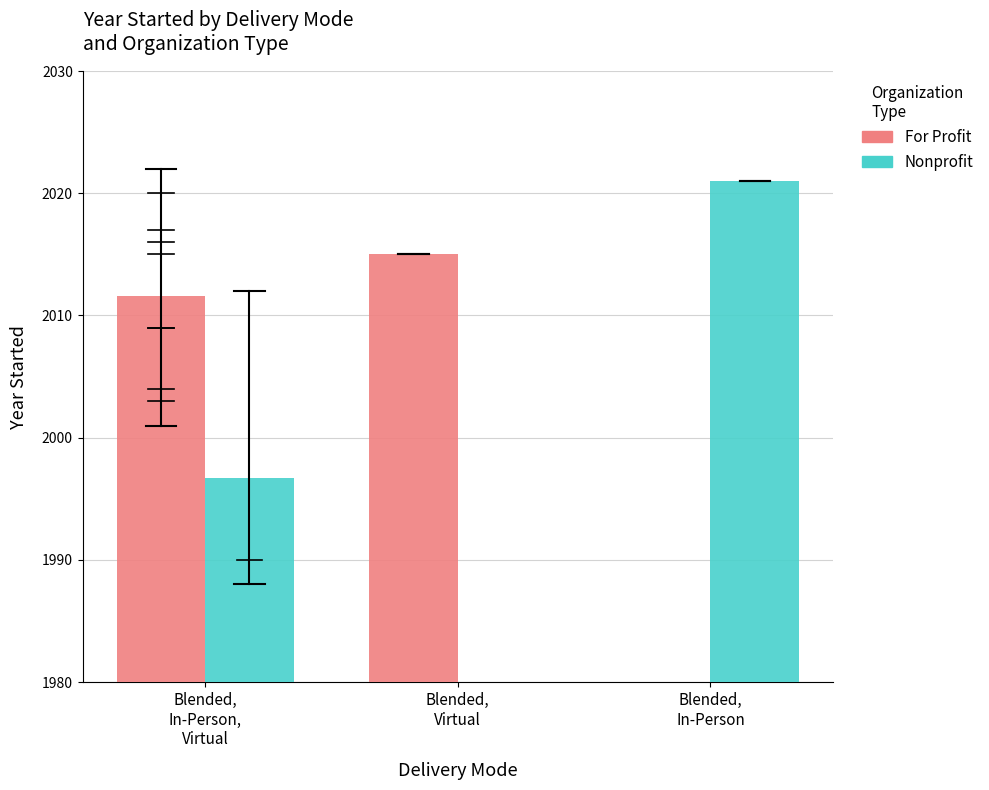

What is the highest value of the Nonprofit series?

2021.0